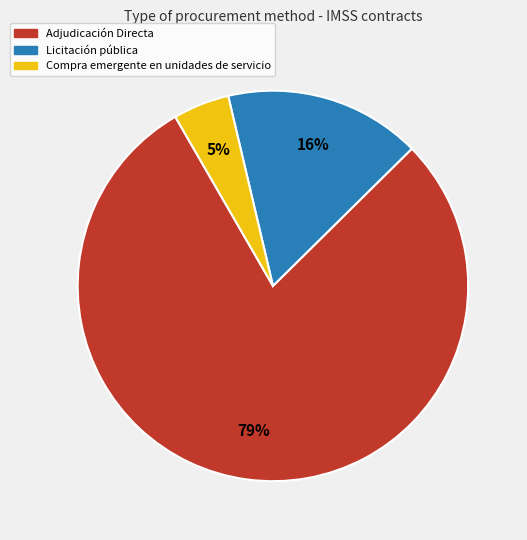

To the nearest percent, what is the combined percentage of Compra emergente en unidades de servicio and Licitación pública?

21%